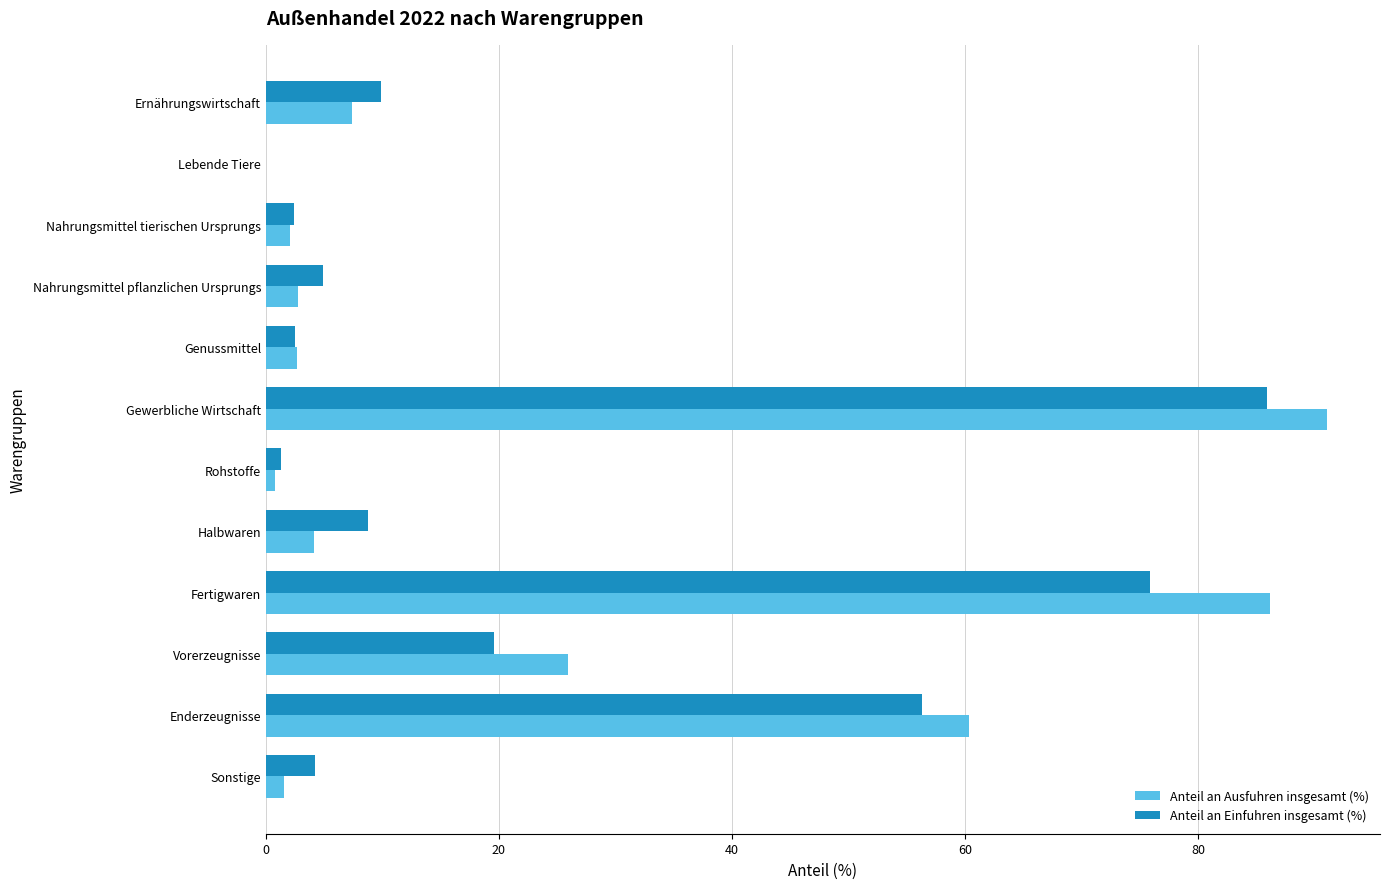

How many series are shown in this chart?

2